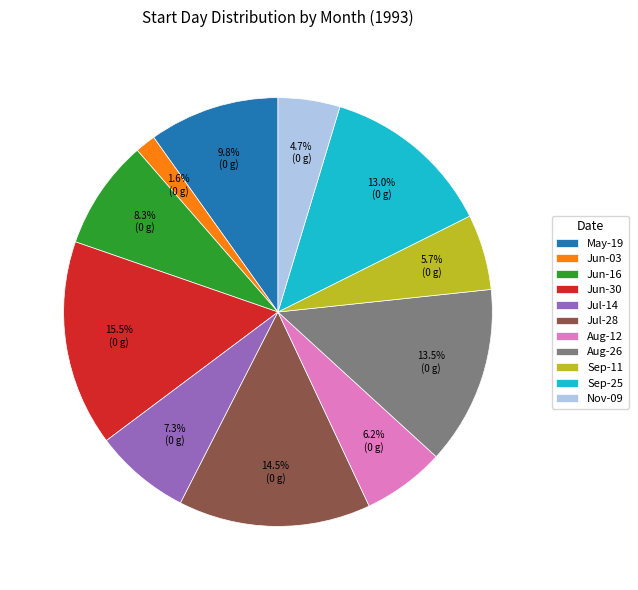

Approximately how many times larger is the value at May-19 compared to Jun-16?

1.2